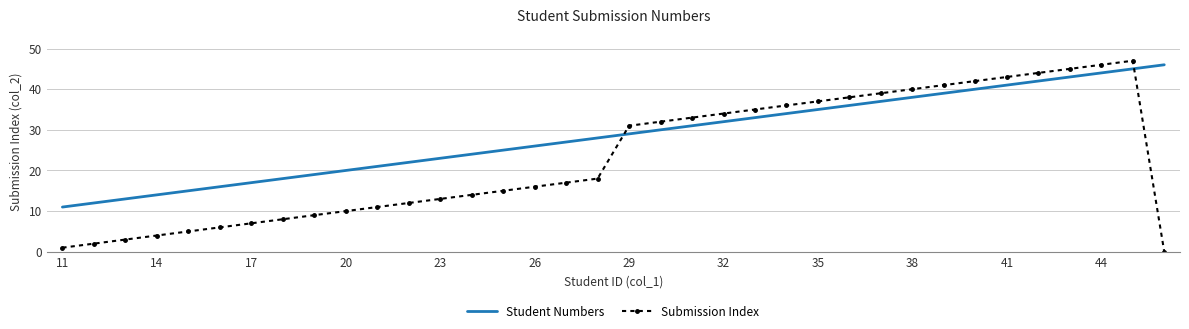

What is the difference between the maximum and minimum values in the Student Numbers series?

35